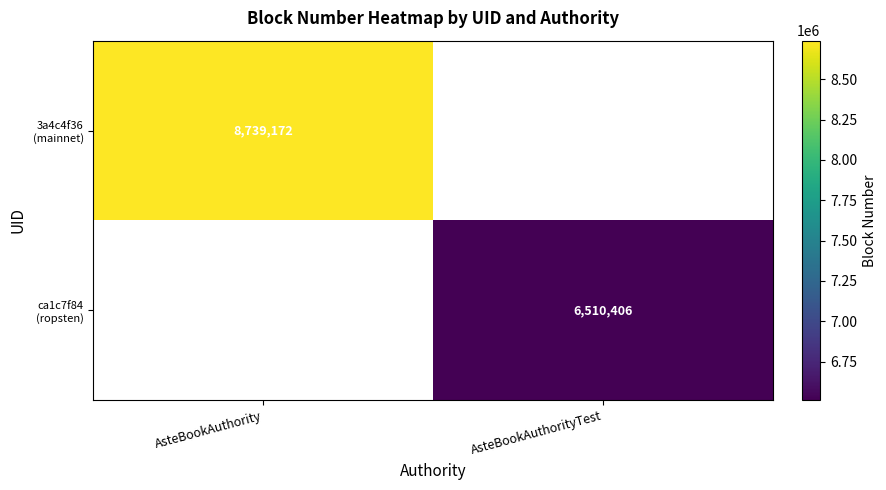

At which category does the chart reach its minimum across all series?

AsteBookAuthorityTest